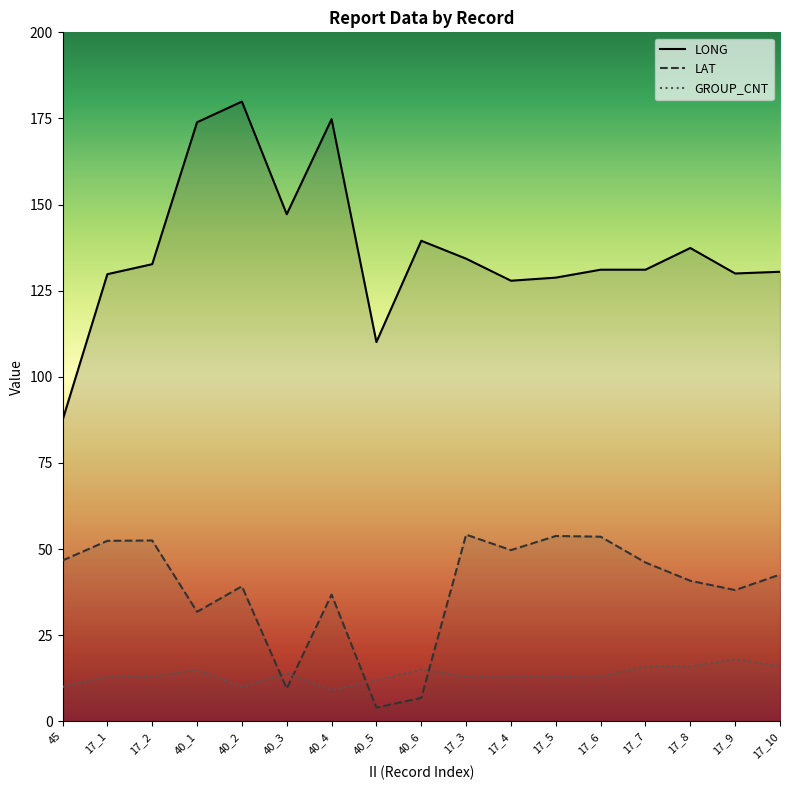

Rank the series by their maximum value, from lowest to highest.

GROUP_CNT, LAT, LONG